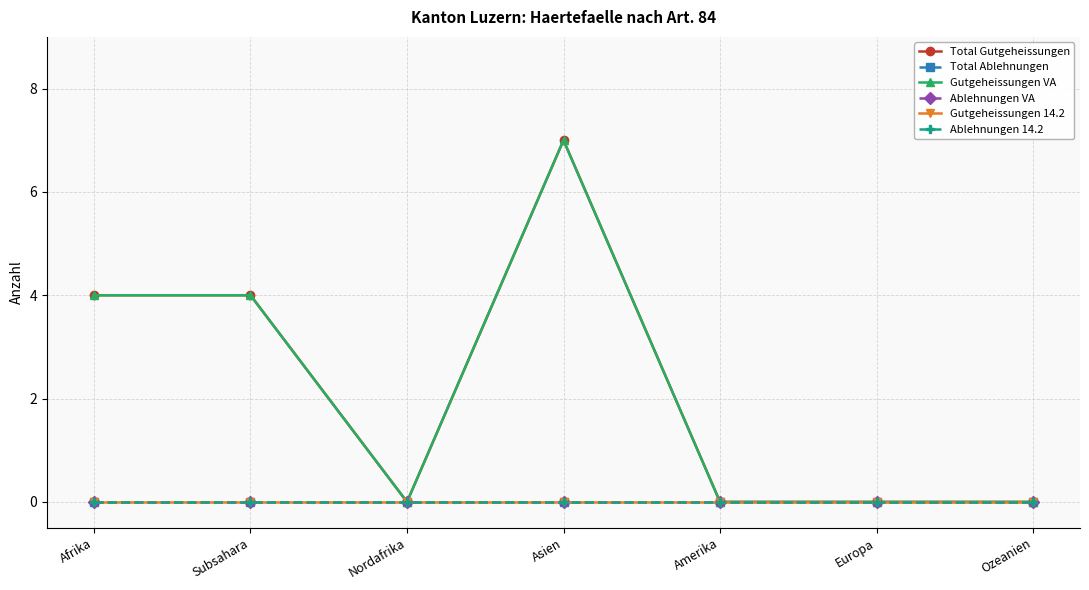

What is the label of the 3rd point from the left?

Nordafrika